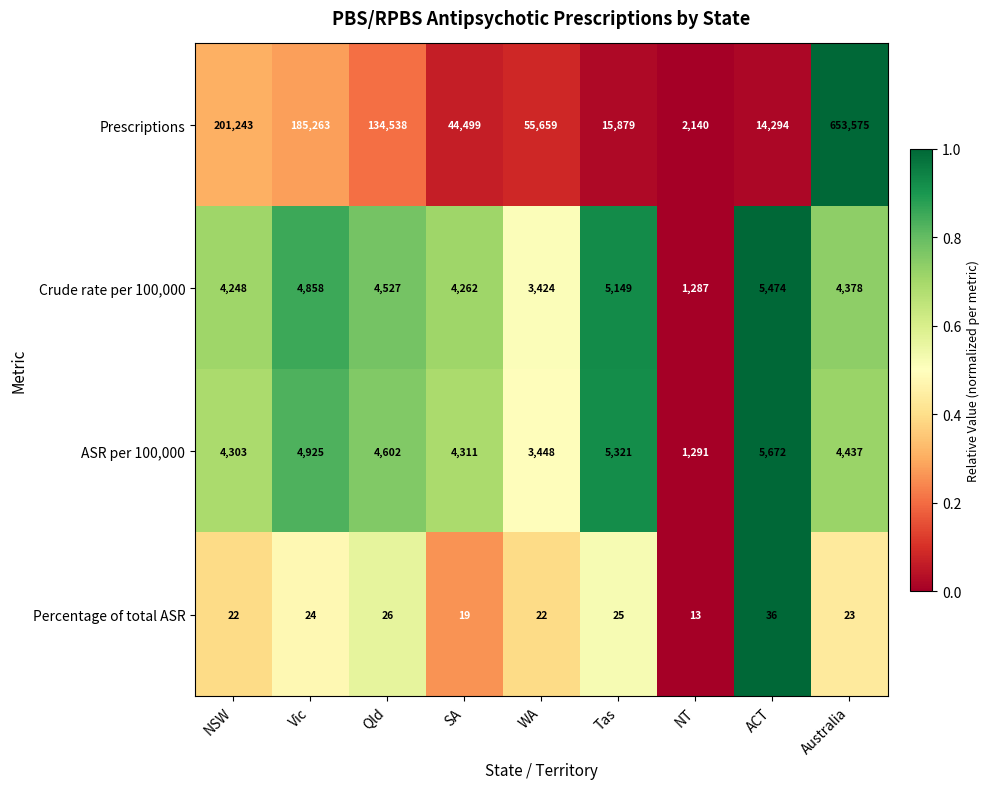

The ASR per 100,000 series shows 8198 at Vic. True or false?

False